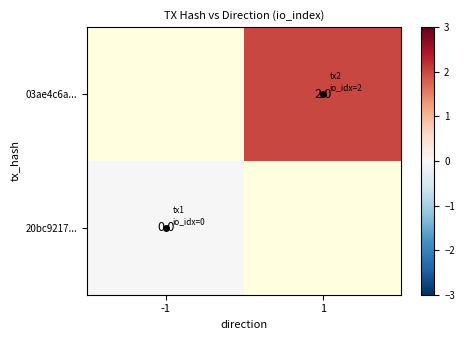

True or false: 03ae4c6a... has a value of 2 at 1.

True